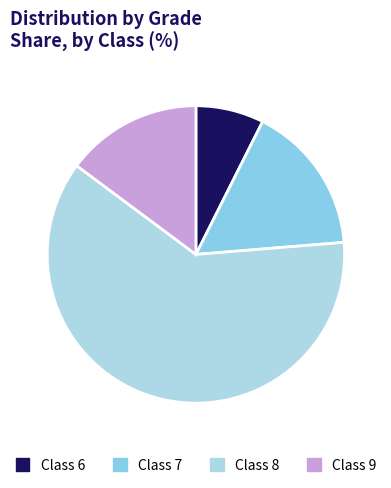

How many segments does this pie chart have?

4